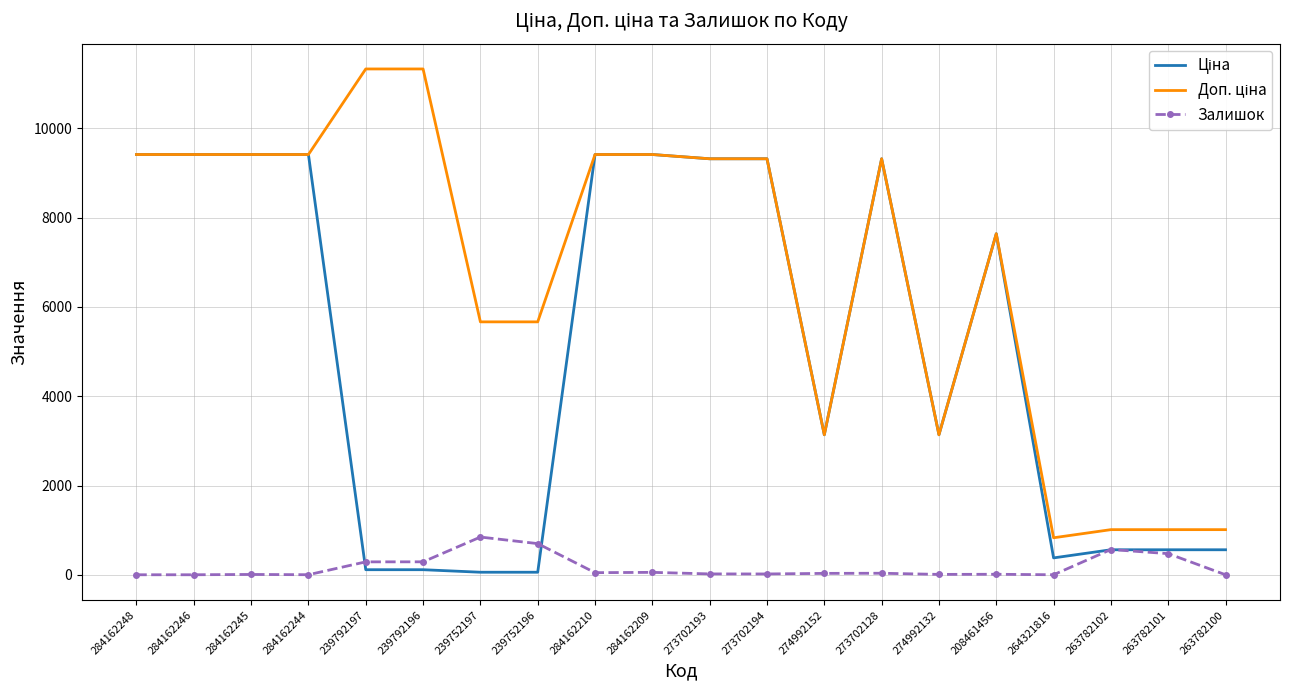

What is the difference between the highest and lowest values at 263782102?

450.8